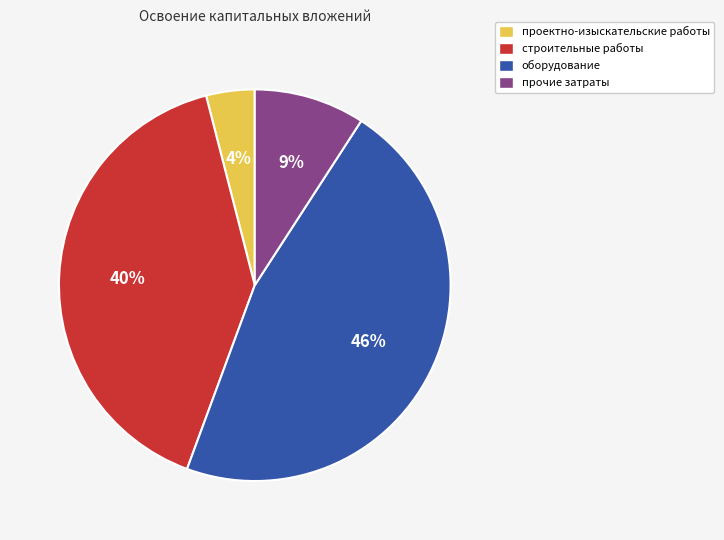

How many segments does this pie chart have?

4